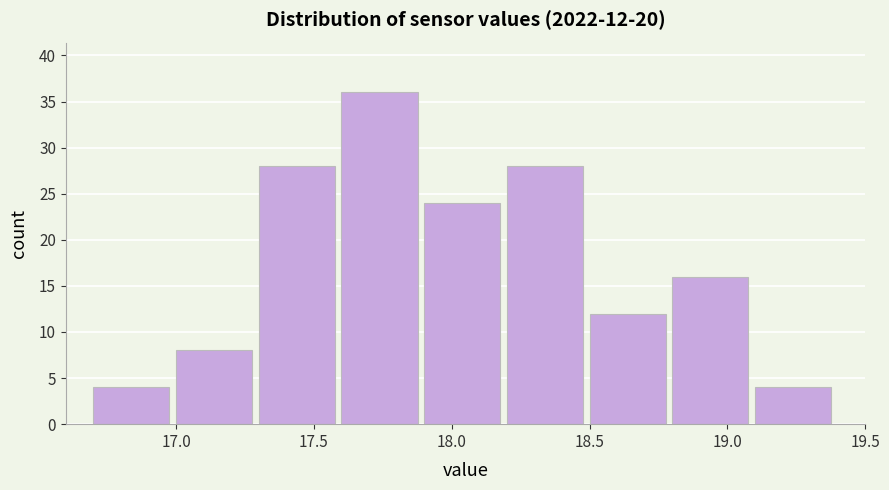

Which range on the x-axis has the tallest bar?

17.6 to 17.9